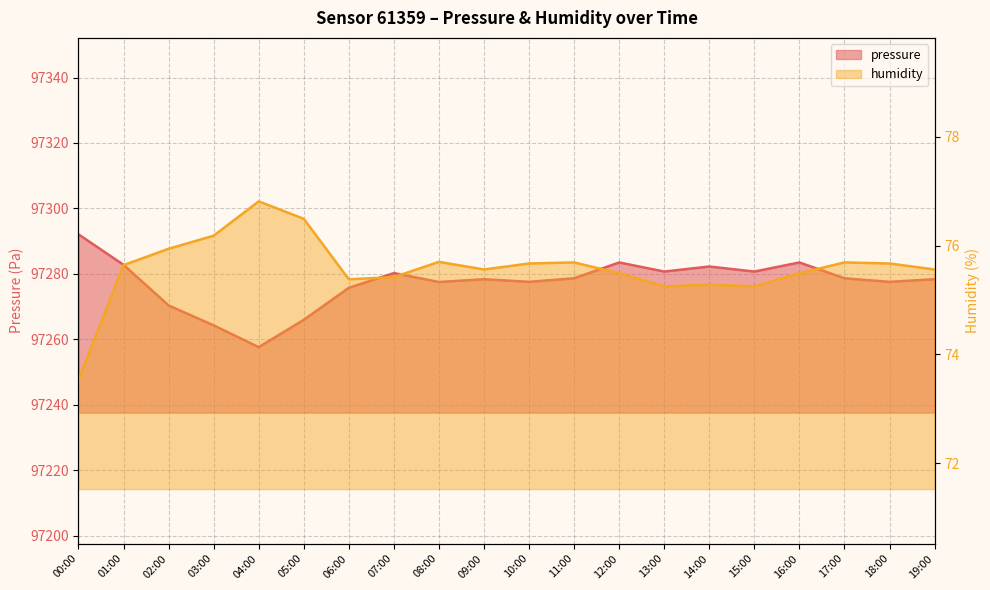

At which label is pressure closest to 97274?

06:00